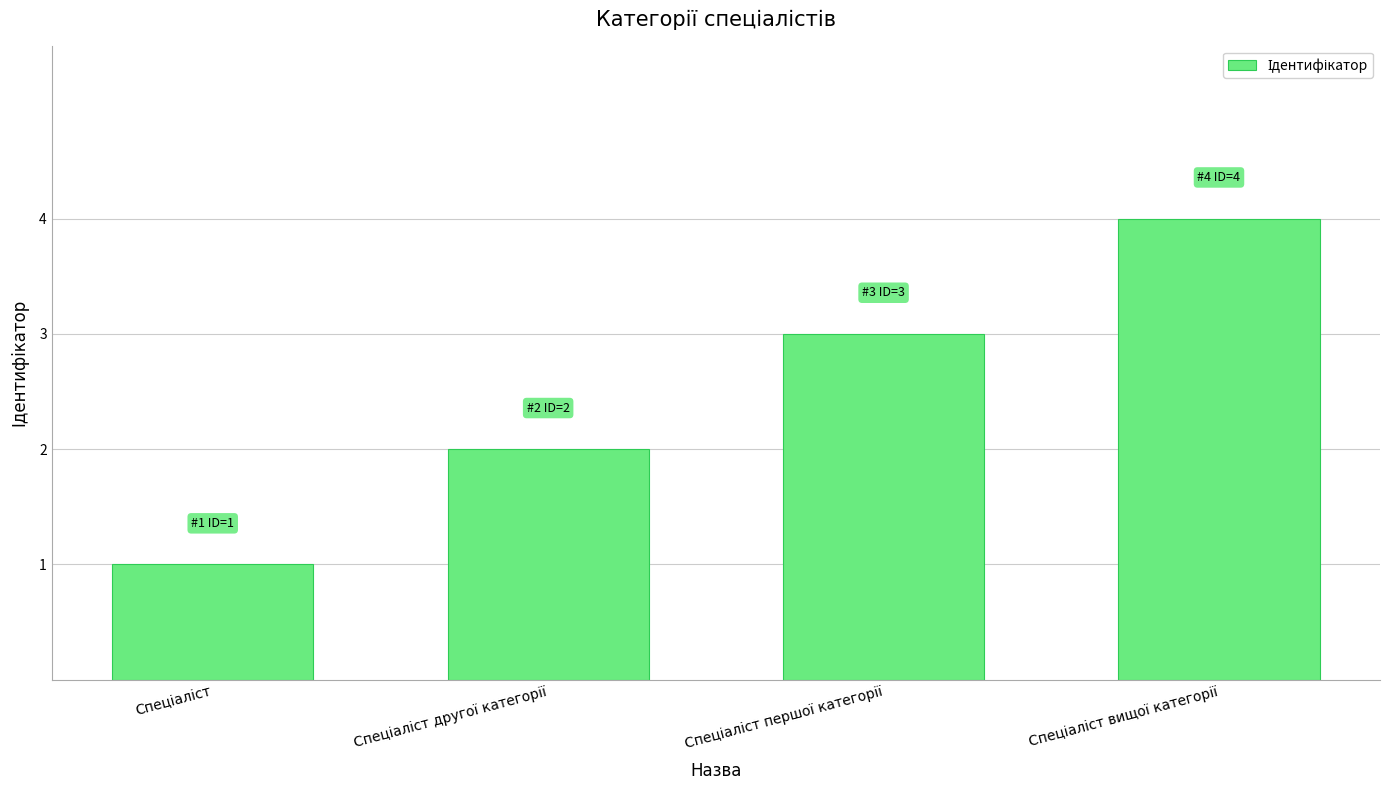

What is the difference between the maximum and minimum values?

3